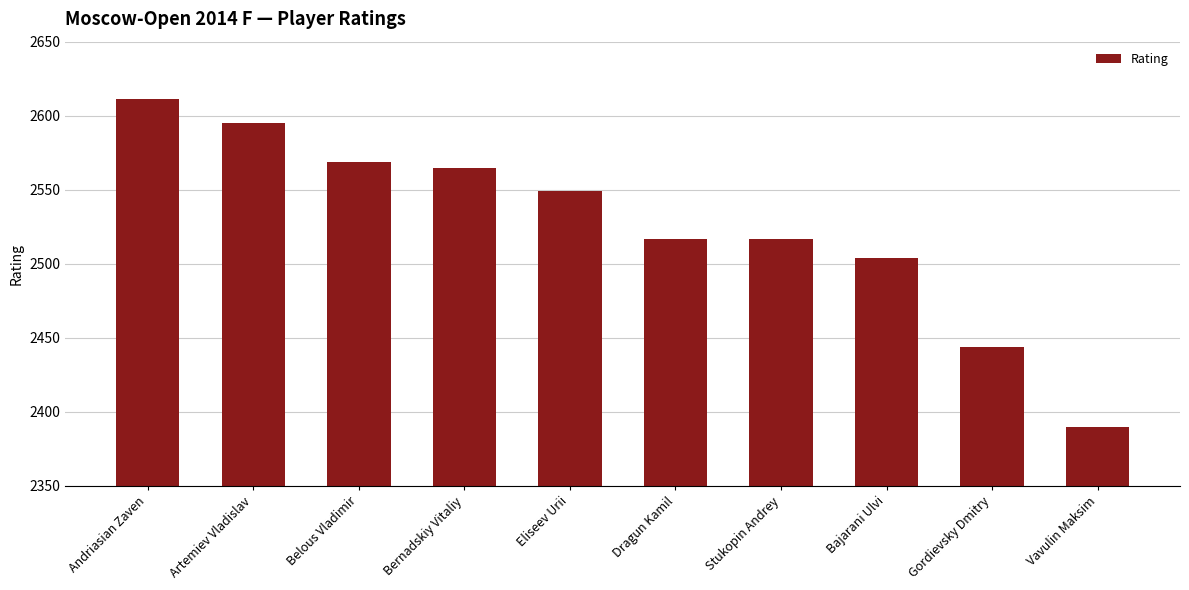

What position from the left is Bajarani Ulvi?

8